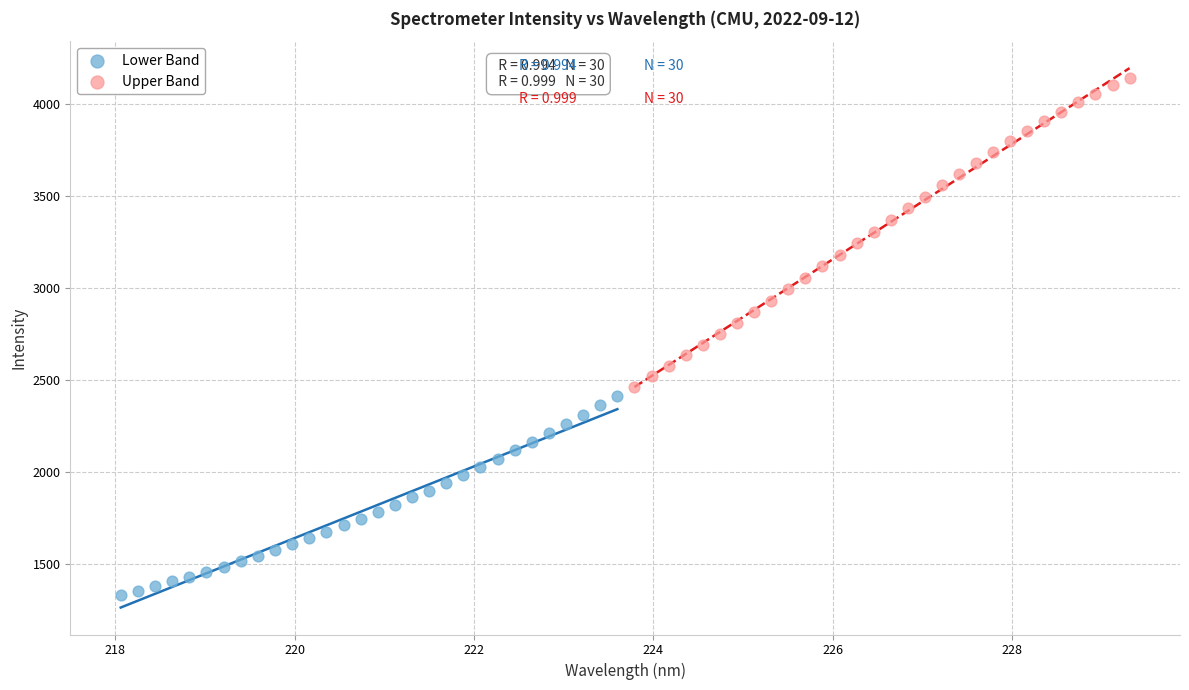

What are all the series names shown in the legend?

Lower Band, Upper Band